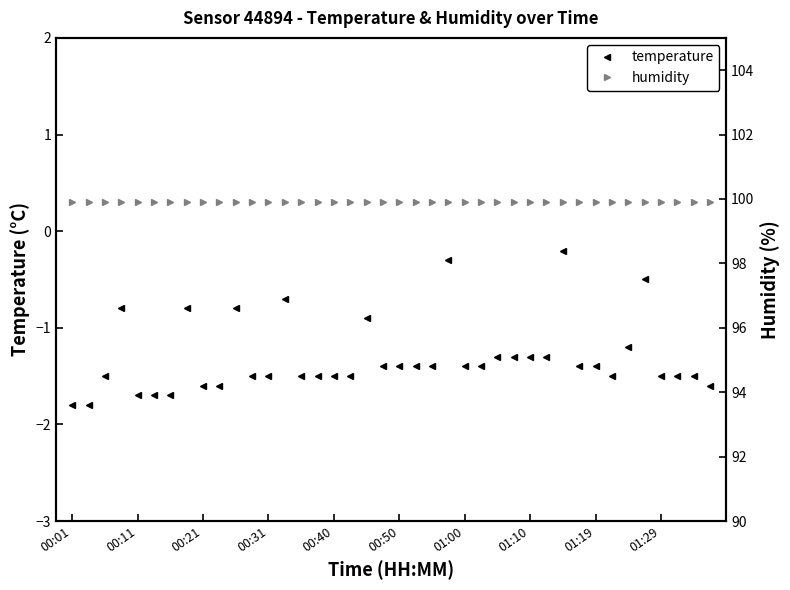

Reading right to left, list all the values displayed in this chart.

temperature: -1.6	-1.5	-1.5	-1.5	-0.5	-1.2	-1.5	-1.4	-1.4	-0.2	-1.3	-1.3	-1.3	-1.3	-1.4	-1.4	-0.3	-1.4	-1.4	-1.4	-1.4	-0.9	-1.5	-1.5	-1.5	-1.5	-0.7	-1.5	-1.5	-0.8	-1.6	-1.6	-0.8	-1.7	-1.7	-1.7	-0.8	-1.5	-1.8	-1.8
humidity: 99.9	99.9	99.9	99.9	99.9	99.9	99.9	99.9	99.9	99.9	99.9	99.9	99.9	99.9	99.9	99.9	99.9	99.9	99.9	99.9	99.9	99.9	99.9	99.9	99.9	99.9	99.9	99.9	99.9	99.9	99.9	99.9	99.9	99.9	99.9	99.9	99.9	99.9	99.9	99.9